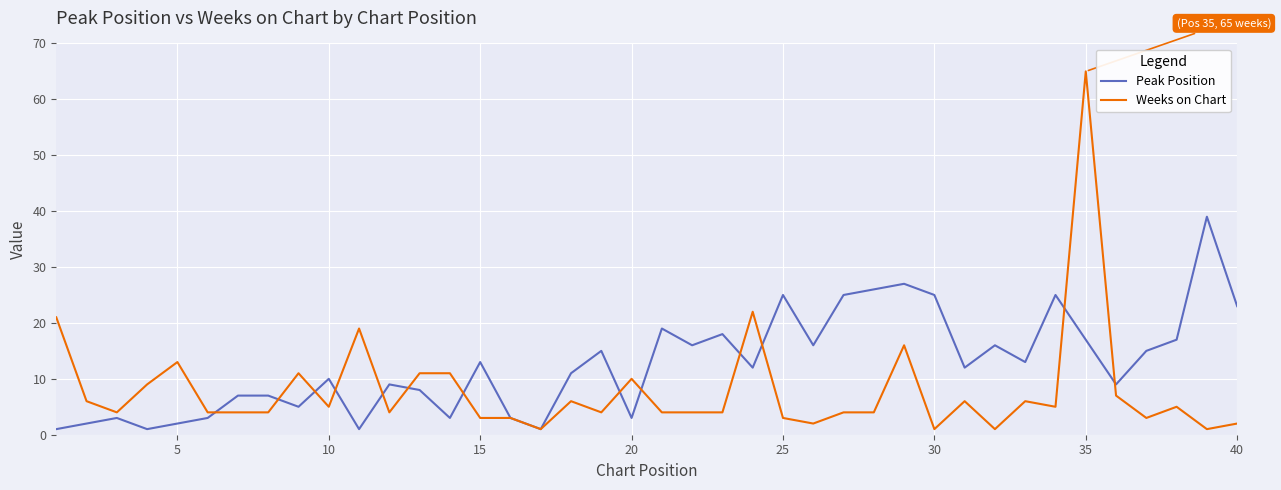

After their last crossing, which series has the higher values: Weeks on Chart or Peak Position?

Peak Position